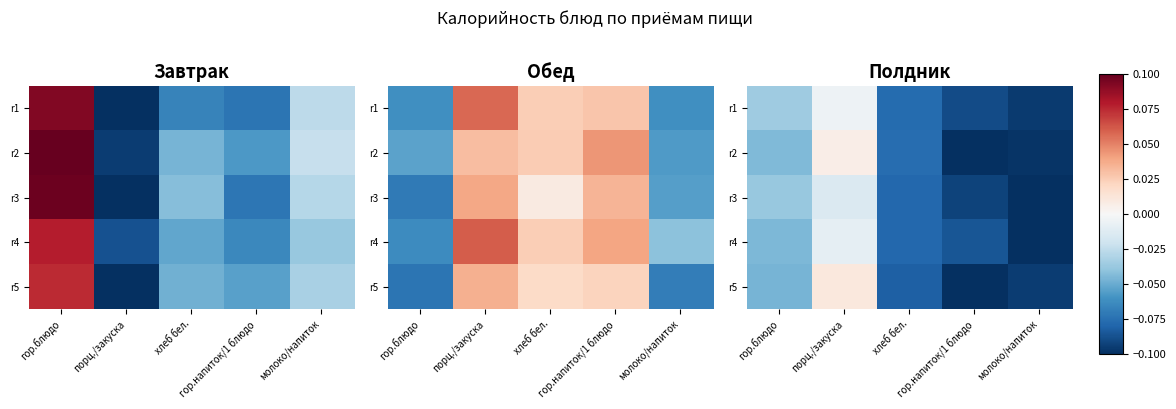

At which category is the sum across all series the highest?

порц./закуска